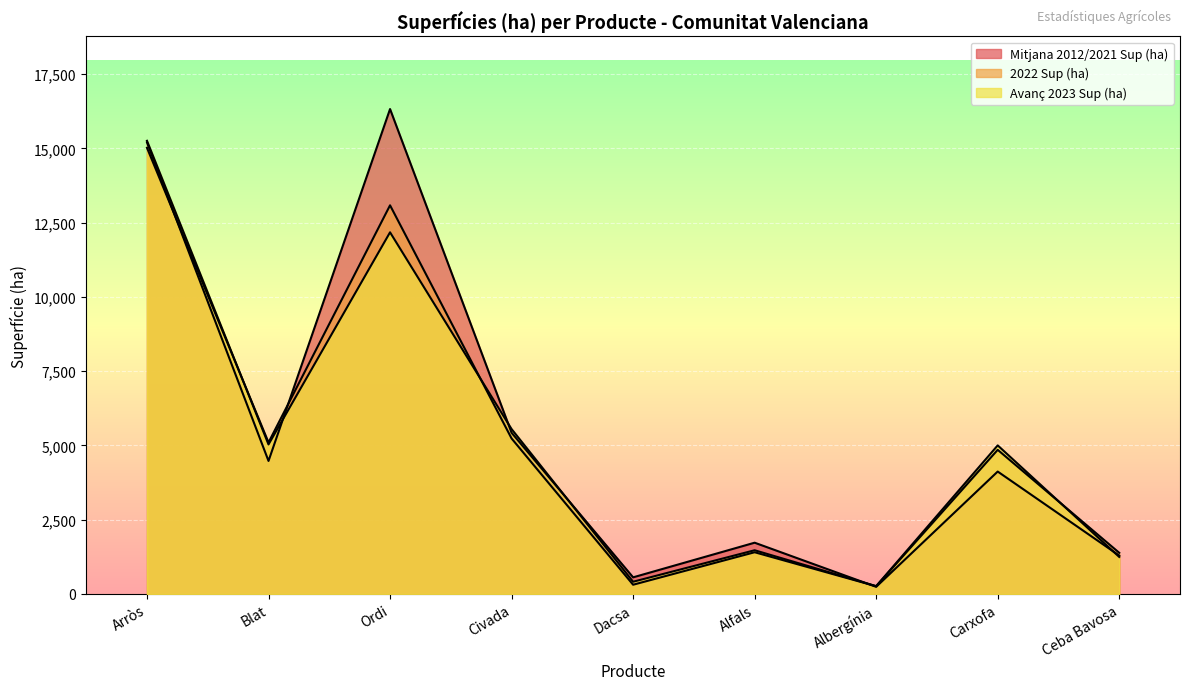

What is the approximate value of Mitjana 2012/2021 Sup (ha) at Ceba Bavosa?

1293.0